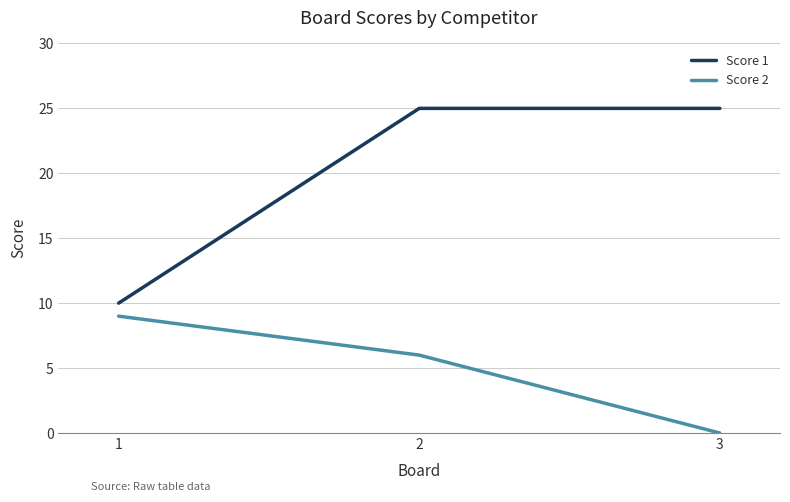

At which label is Score 1 closest to 17?

1